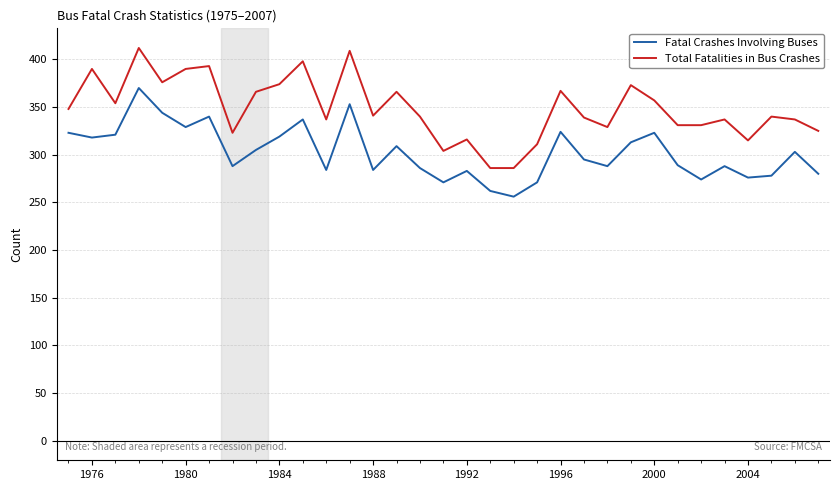

Which series has the largest total across all categories?

Total Fatalities in Bus Crashes